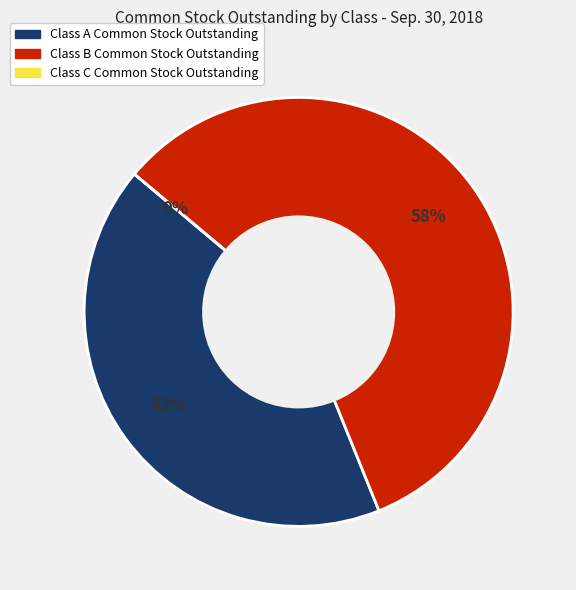

The Class B Common Stock Outstanding slice represents 58% of the pie. True or false?

True